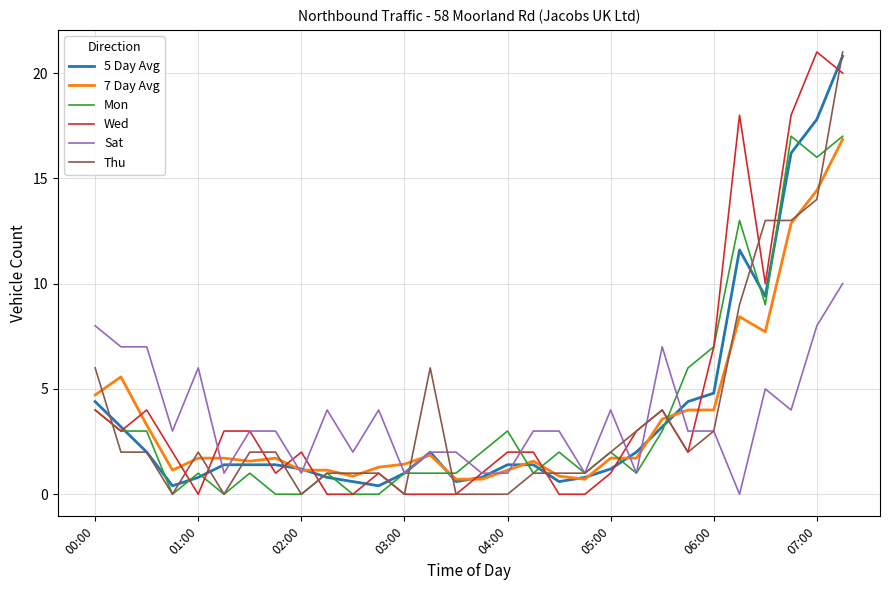

What is the maximum value for Wed?

21.0